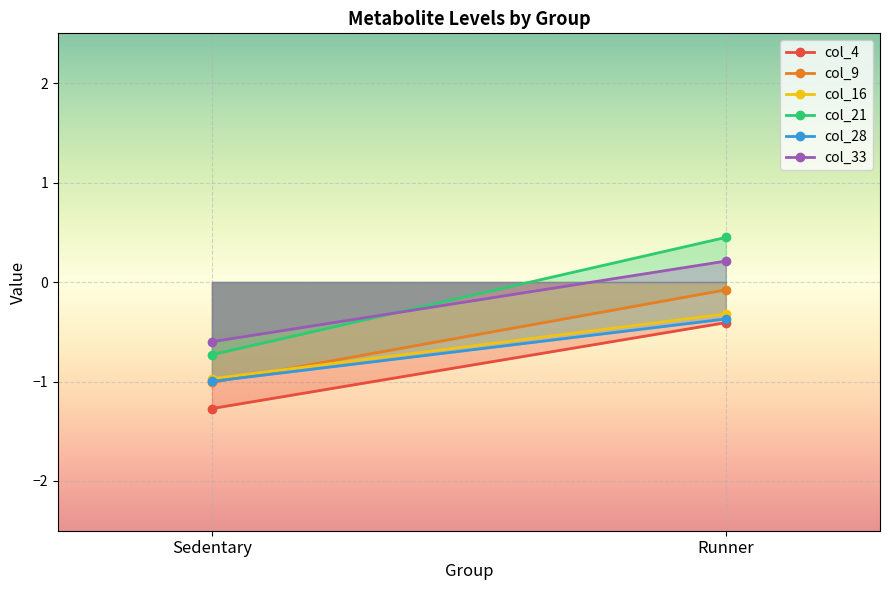

Reading left to right, transcribe all the data shown in this chart.

col_4: -1.3	-0.4
col_9: -1.0	-0.1
col_16: -1.0	-0.3
col_21: -0.7	0.4
col_28: -1.0	-0.4
col_33: -0.6	0.2